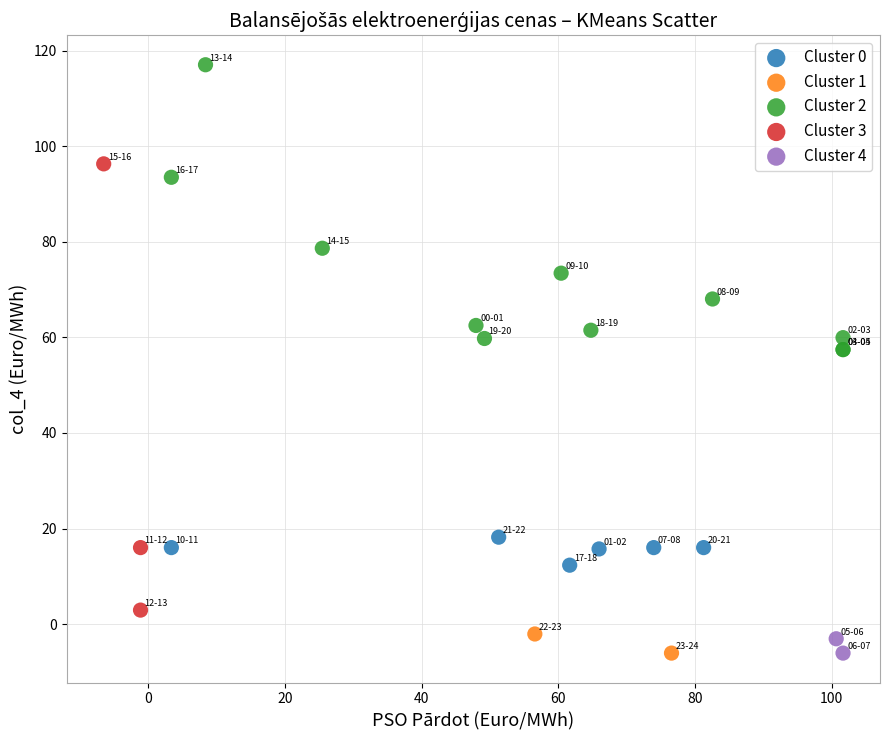

What are all the series names shown in the legend?

Cluster 0, Cluster 1, Cluster 2, Cluster 3, Cluster 4